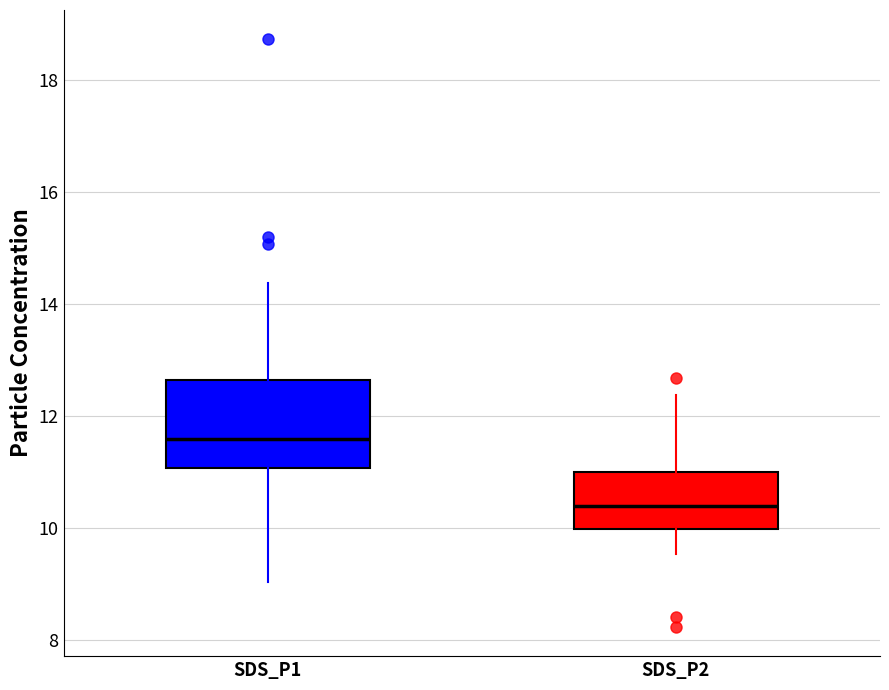

Which box is the tallest, from its lower edge to its upper edge?

SDS_P1